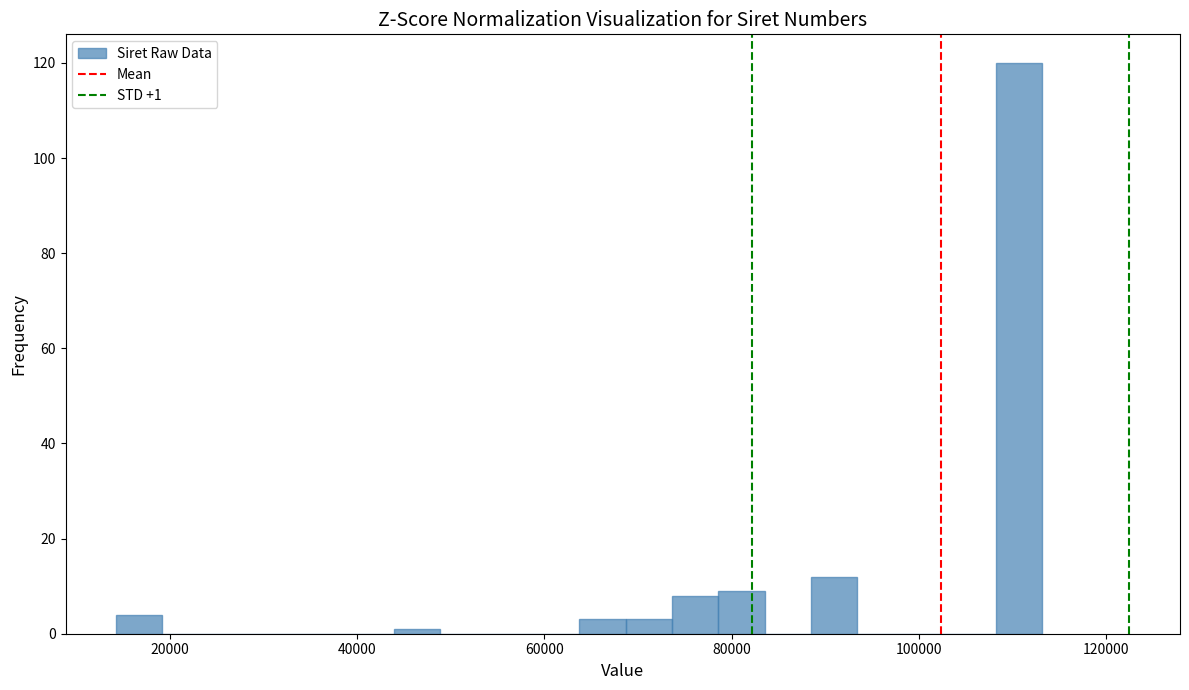

Around what value on the x-axis is the tallest bar? Give the approximate position of its centre, as read against the axis.

110000